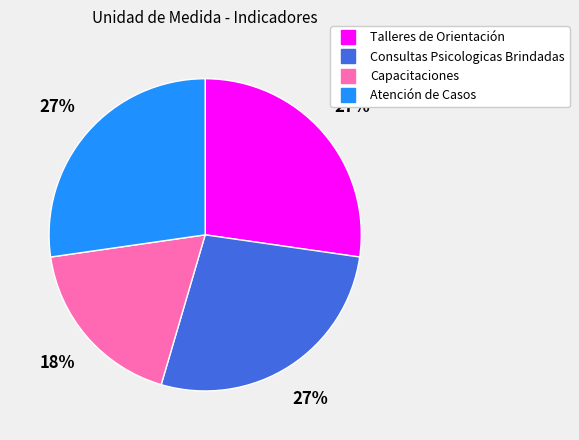

To the nearest percent, what is the combined percentage of Capacitaciones and Atención de Casos?

45%